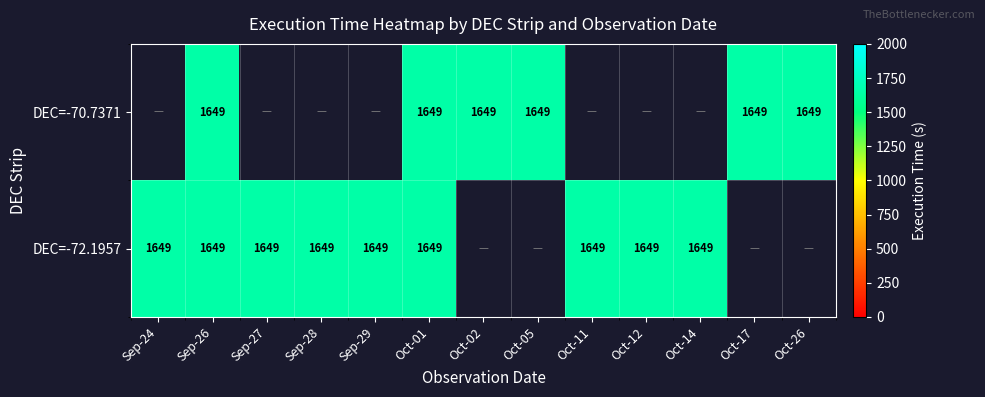

The DEC=-70.7371 series shows 1649.0 at Oct-26. True or false?

True